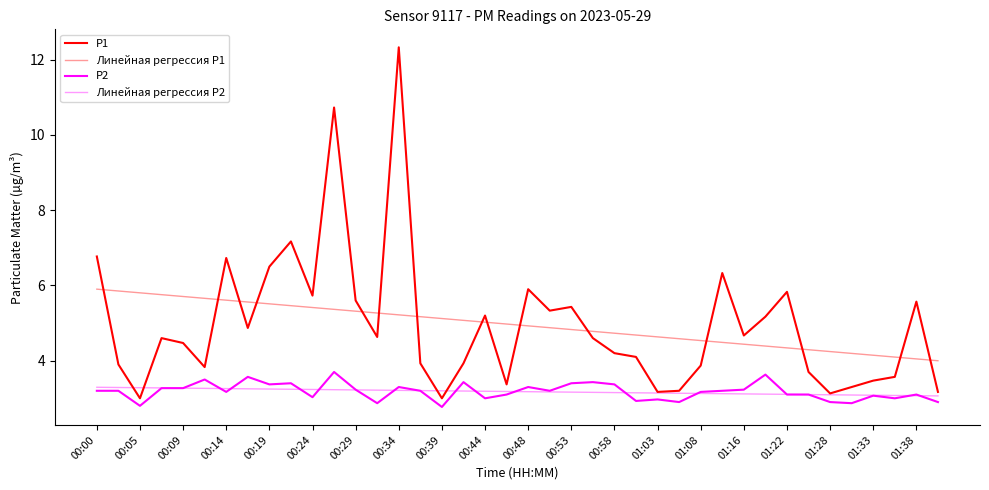

Does the chart have visible grid lines?

No